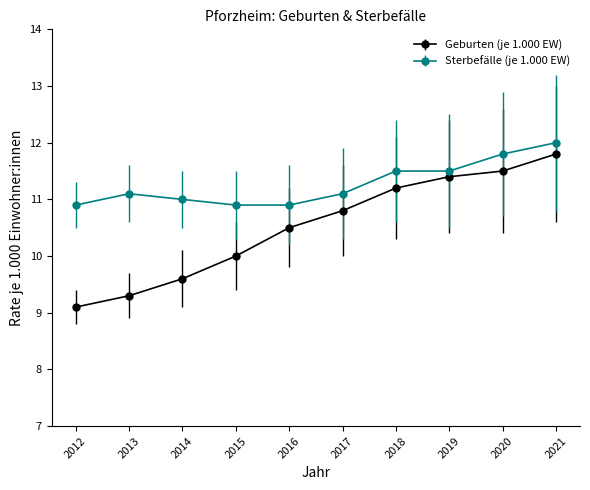

What are all the series names shown in the legend?

Geburten (je 1.000 EW), Sterbefälle (je 1.000 EW)